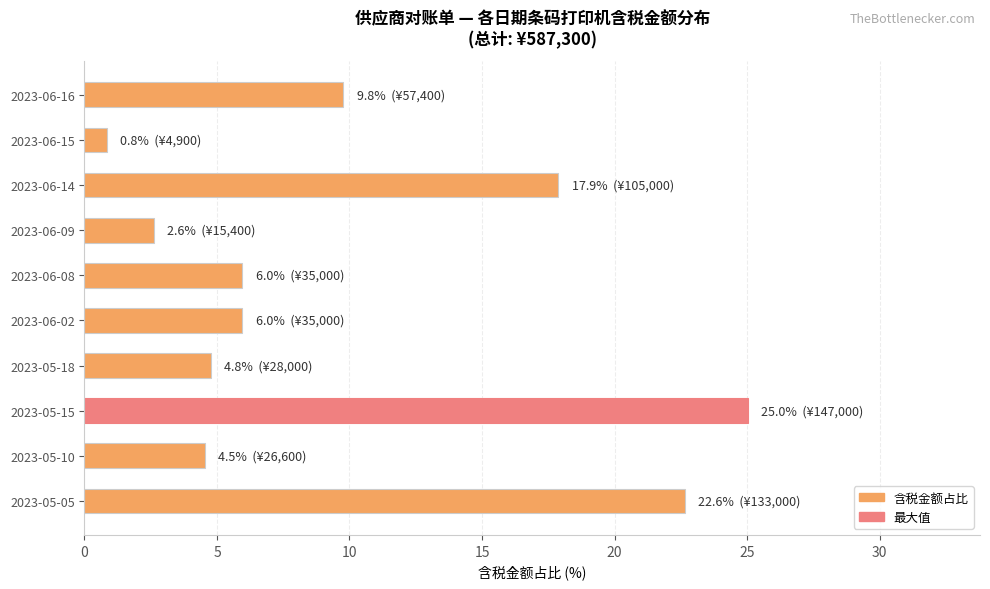

The chart shows a value of 9.8 at 2023-06-16. True or false?

True